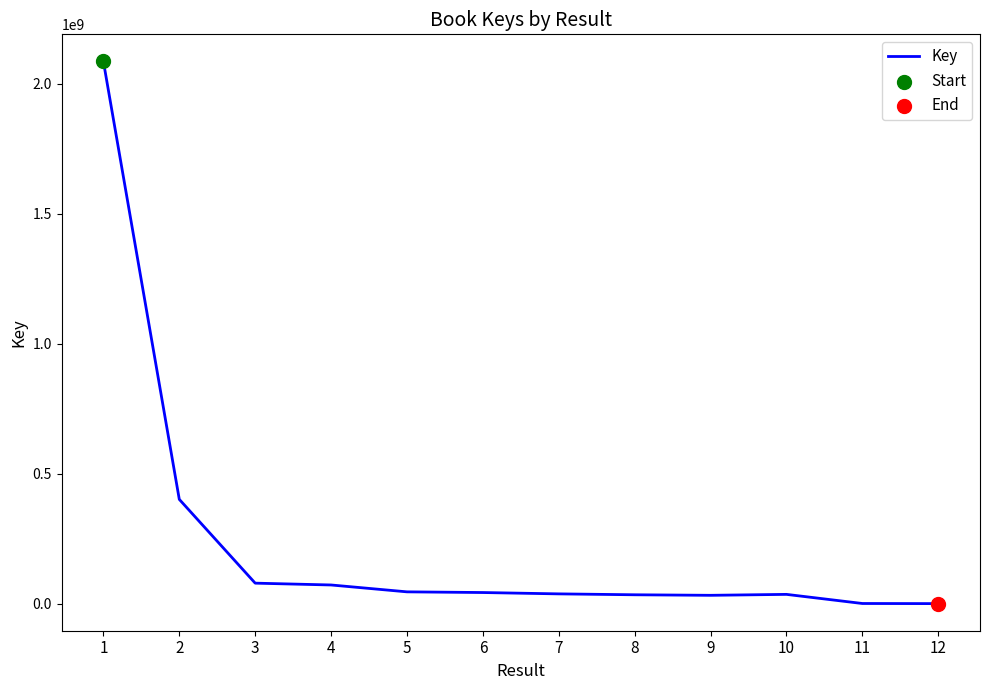

What is the change in value from 1 to 4?

-2011757694